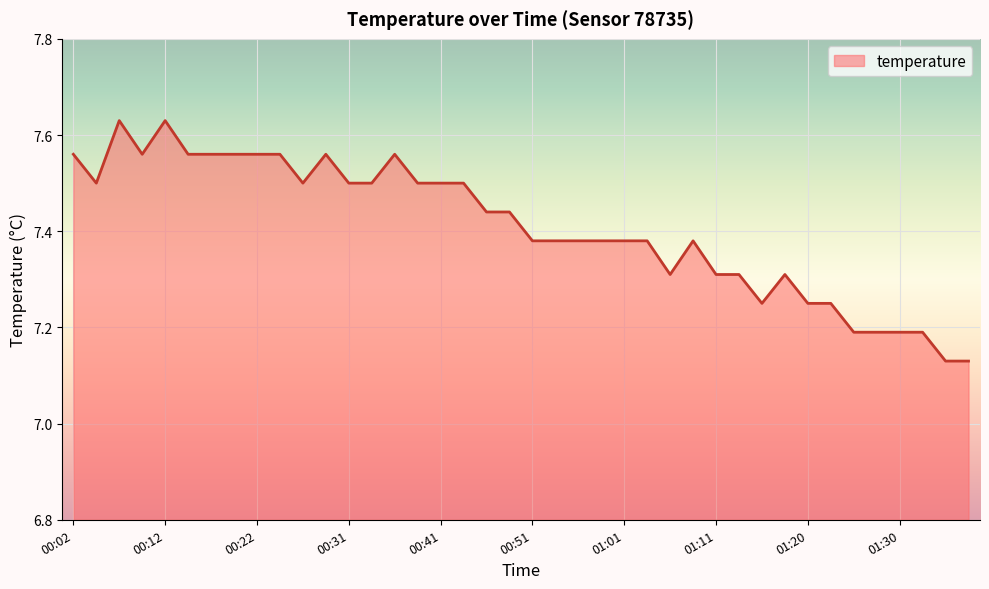

What is the difference between the maximum and minimum values?

0.5